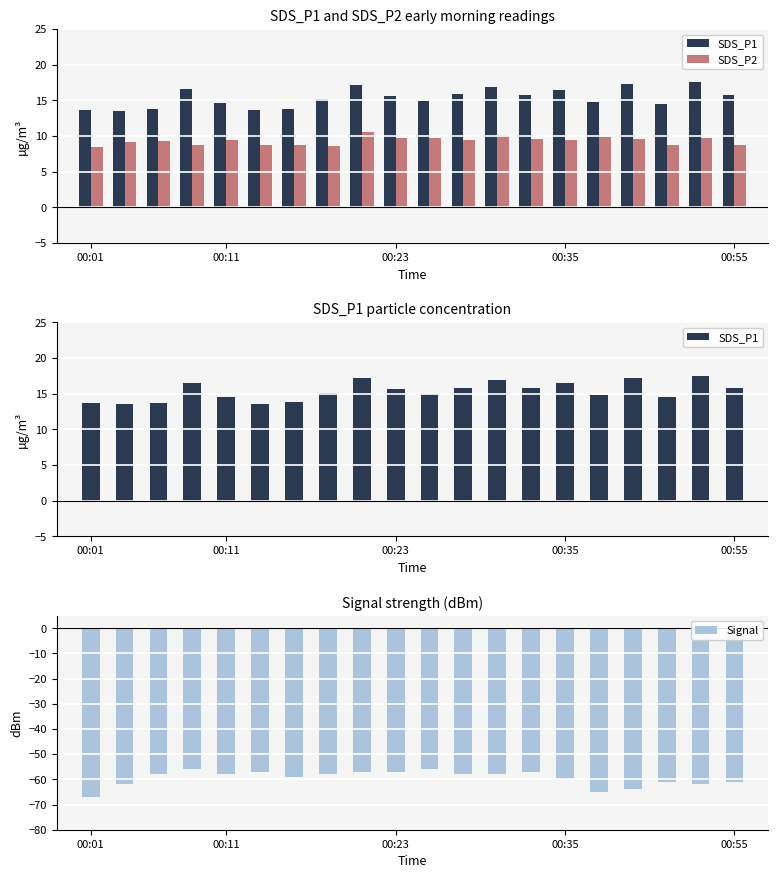

Is it true that SDS_P1 equals 29.4 at 16?

False